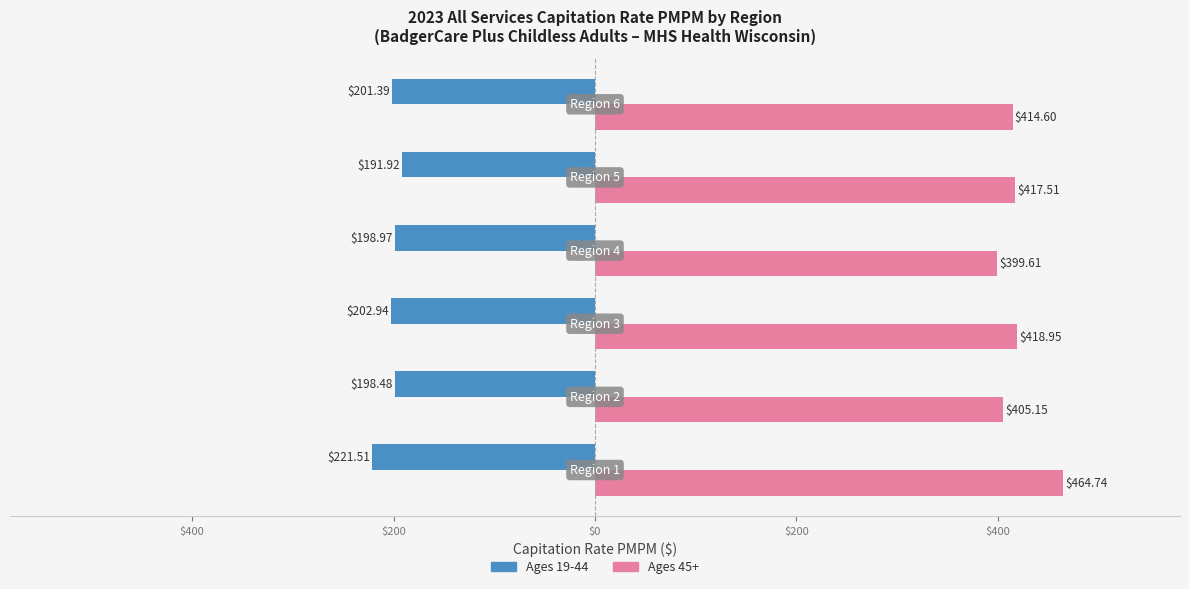

What are all the series names shown in the legend?

Ages 19-44, Ages 45+